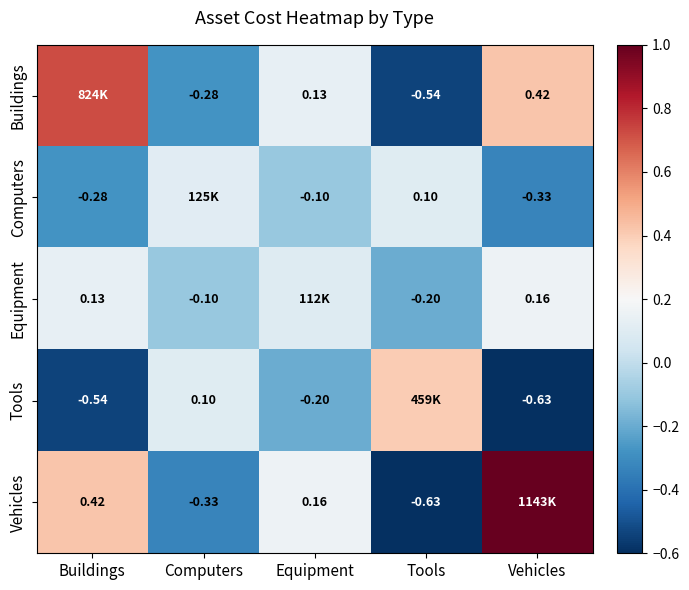

Which has a higher value, Vehicles or Computers?

Vehicles